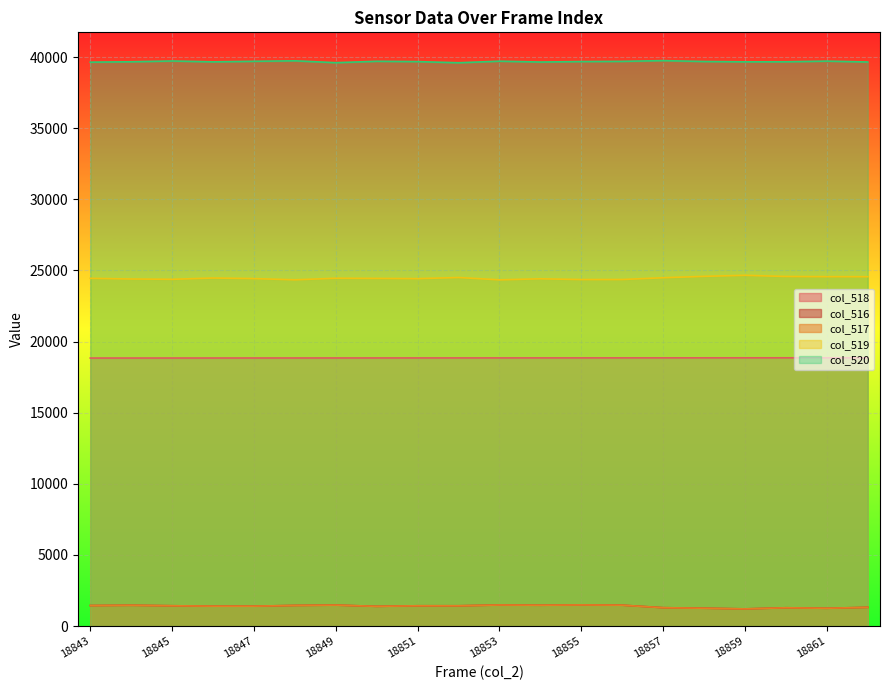

Which series has the largest total across all categories?

col_520